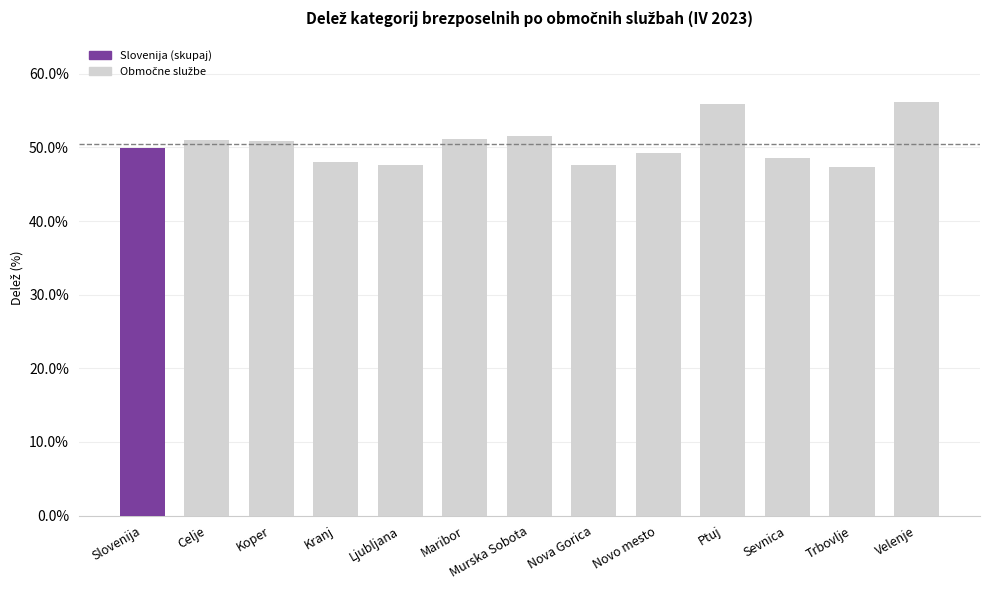

What is the value of the 3rd bar from the left?

50.9